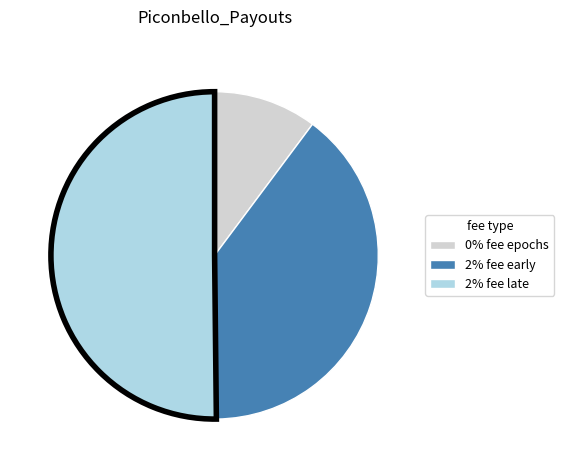

How many segments does this pie chart have?

3